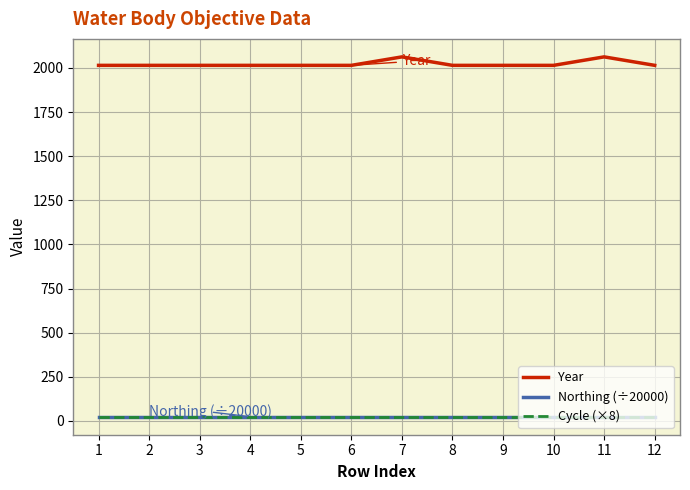

True or false: Cycle (×8) and Year cross at least once.

False